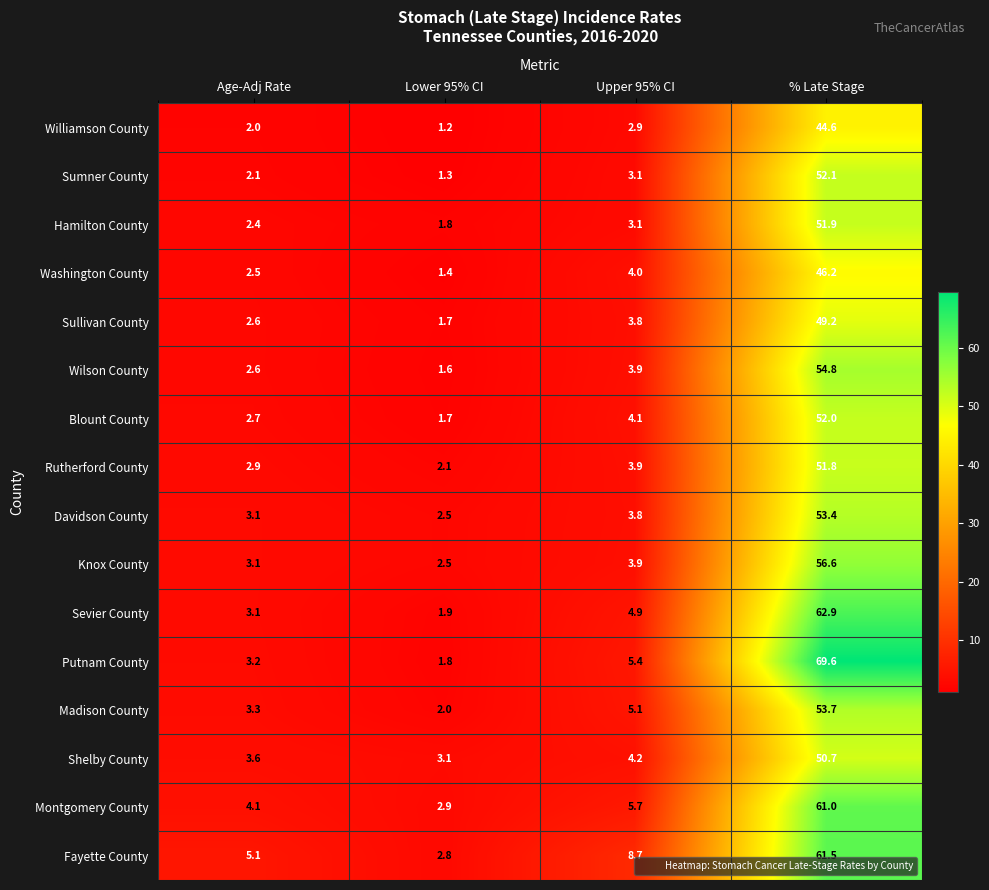

Where does the Davidson County series first go above 3?

Age-Adj Rate